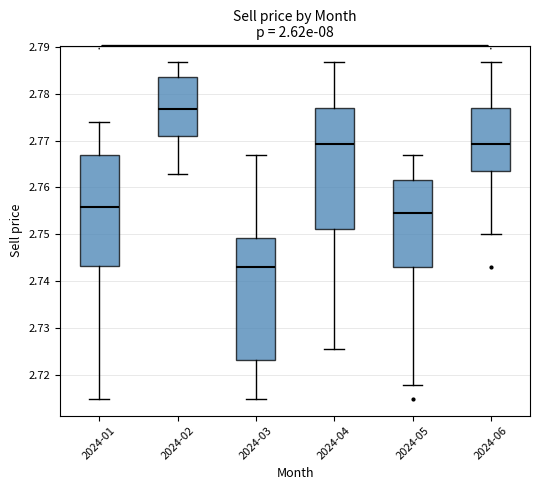

Which box's median line is the highest?

2024-02